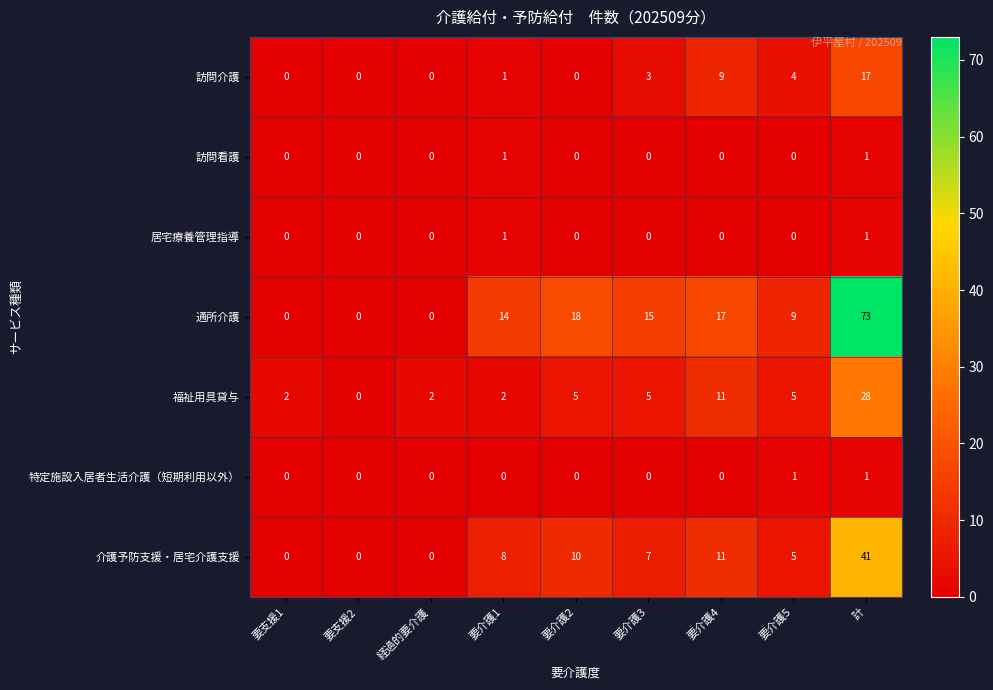

Which series has the largest total across all categories?

通所介護